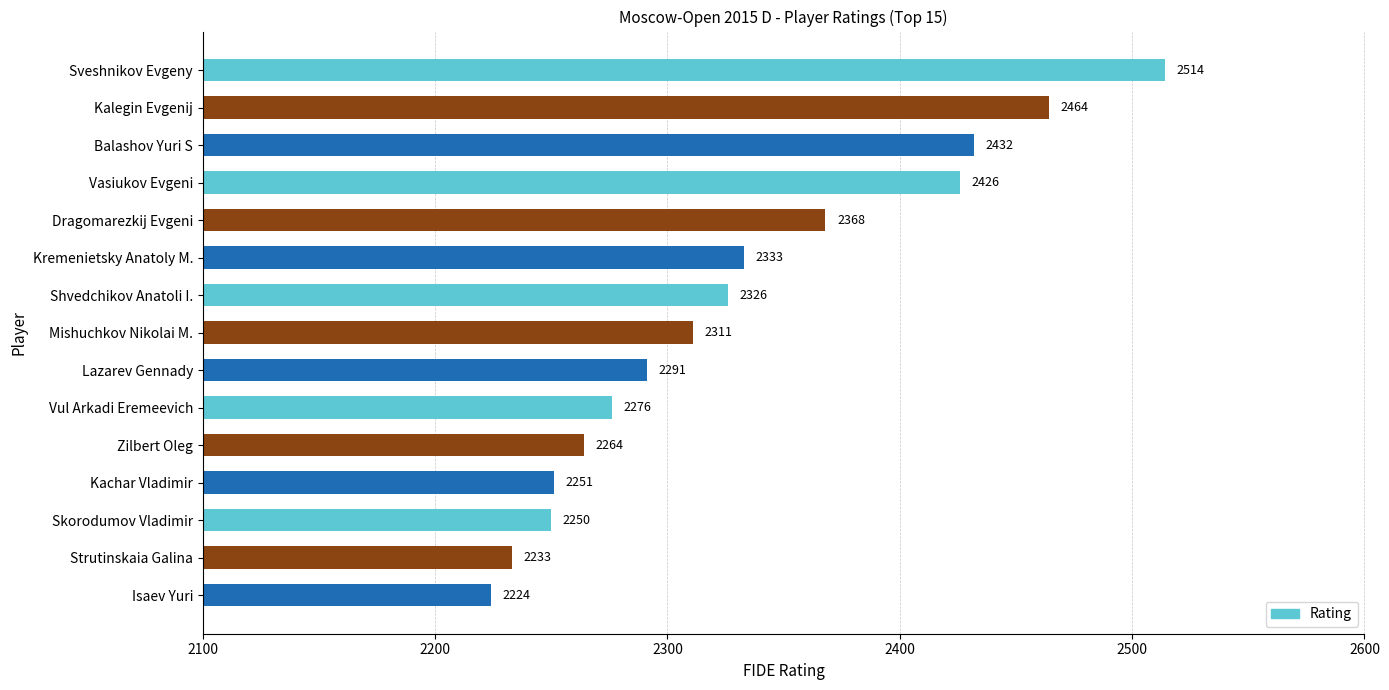

Approximately how many times larger is the value at Mishuchkov Nikolai M. compared to Vul Arkadi Eremeevich?

1.0